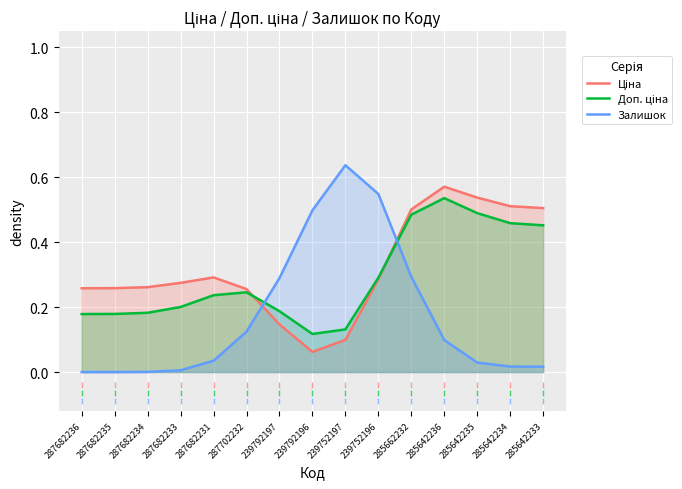

Between which two adjacent categories do Доп. ціна and Ціна first intersect?

287702232 and 239792197